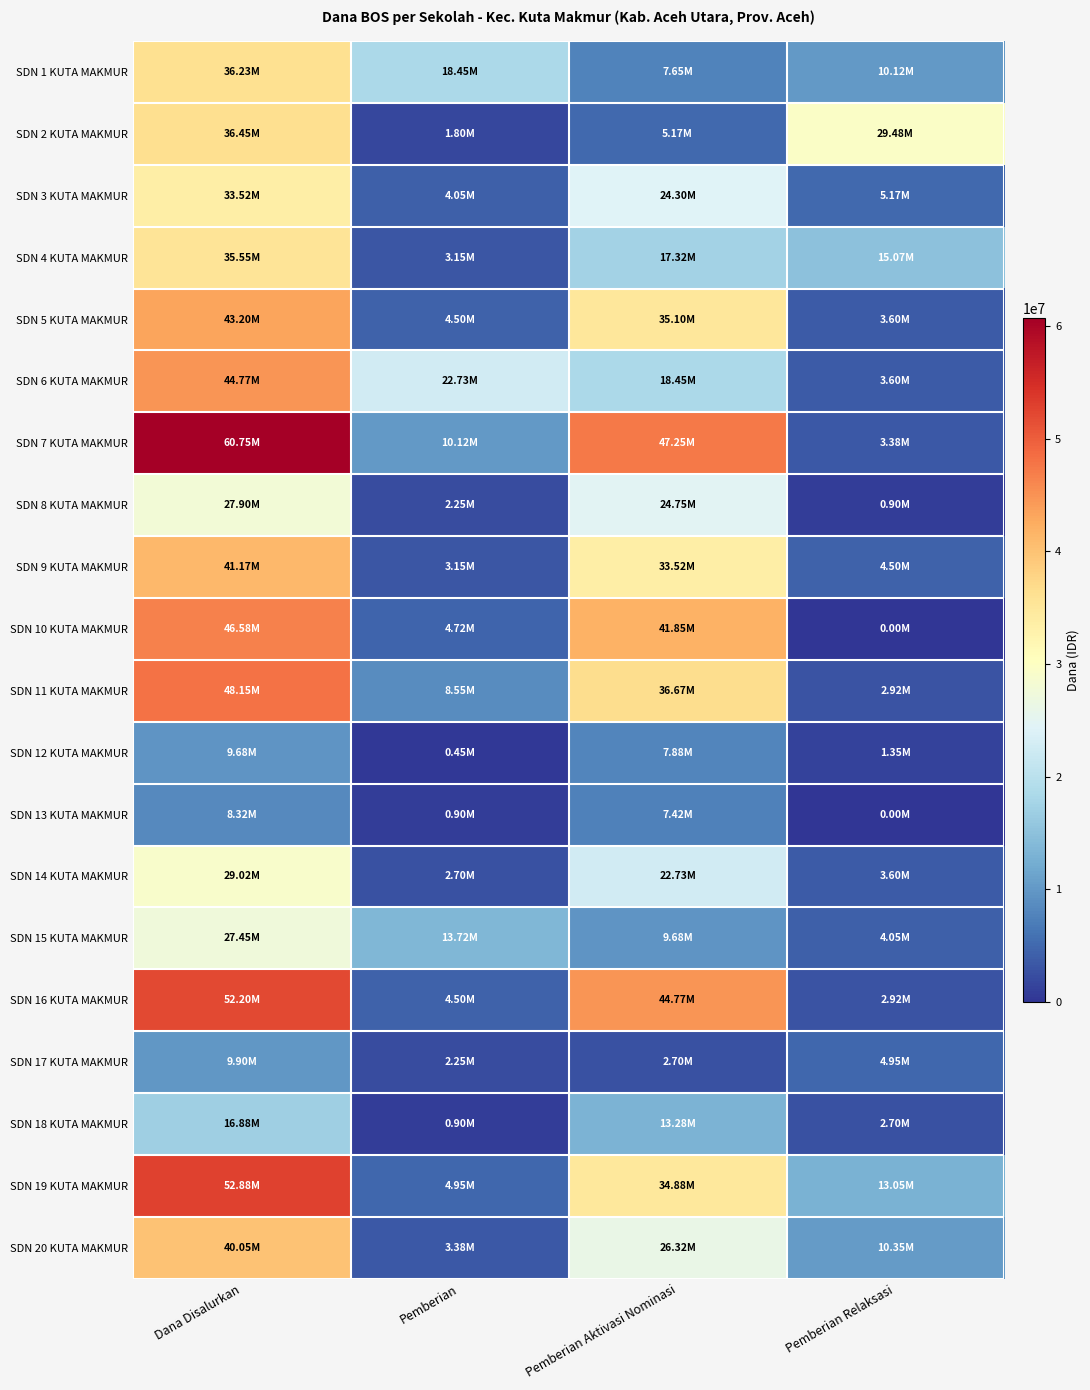

Reading left to right, what are all the values shown in this chart?

SDN 1 KUTA MAKMUR: Dana Disalurkan=36225000	Pemberian=18450000	Pemberian Aktivasi Nominasi=7650000	Pemberian Relaksasi=10125000
SDN 2 KUTA MAKMUR: Dana Disalurkan=36450000	Pemberian=1800000	Pemberian Aktivasi Nominasi=5175000	Pemberian Relaksasi=29475000
SDN 3 KUTA MAKMUR: Dana Disalurkan=33525000	Pemberian=4050000	Pemberian Aktivasi Nominasi=24300000	Pemberian Relaksasi=5175000
SDN 4 KUTA MAKMUR: Dana Disalurkan=35550000	Pemberian=3150000	Pemberian Aktivasi Nominasi=17325000	Pemberian Relaksasi=15075000
SDN 5 KUTA MAKMUR: Dana Disalurkan=43200000	Pemberian=4500000	Pemberian Aktivasi Nominasi=35100000	Pemberian Relaksasi=3600000
SDN 6 KUTA MAKMUR: Dana Disalurkan=44775000	Pemberian=22725000	Pemberian Aktivasi Nominasi=18450000	Pemberian Relaksasi=3600000
SDN 7 KUTA MAKMUR: Dana Disalurkan=60750000	Pemberian=10125000	Pemberian Aktivasi Nominasi=47250000	Pemberian Relaksasi=3375000
SDN 8 KUTA MAKMUR: Dana Disalurkan=27900000	Pemberian=2250000	Pemberian Aktivasi Nominasi=24750000	Pemberian Relaksasi=900000
SDN 9 KUTA MAKMUR: Dana Disalurkan=41175000	Pemberian=3150000	Pemberian Aktivasi Nominasi=33525000	Pemberian Relaksasi=4500000
SDN 10 KUTA MAKMUR: Dana Disalurkan=46575000	Pemberian=4725000	Pemberian Aktivasi Nominasi=41850000	Pemberian Relaksasi=0
SDN 11 KUTA MAKMUR: Dana Disalurkan=48150000	Pemberian=8550000	Pemberian Aktivasi Nominasi=36675000	Pemberian Relaksasi=2925000
SDN 12 KUTA MAKMUR: Dana Disalurkan=9675000	Pemberian=450000	Pemberian Aktivasi Nominasi=7875000	Pemberian Relaksasi=1350000
SDN 13 KUTA MAKMUR: Dana Disalurkan=8325000	Pemberian=900000	Pemberian Aktivasi Nominasi=7425000	Pemberian Relaksasi=0
SDN 14 KUTA MAKMUR: Dana Disalurkan=29025000	Pemberian=2700000	Pemberian Aktivasi Nominasi=22725000	Pemberian Relaksasi=3600000
SDN 15 KUTA MAKMUR: Dana Disalurkan=27450000	Pemberian=13725000	Pemberian Aktivasi Nominasi=9675000	Pemberian Relaksasi=4050000
SDN 16 KUTA MAKMUR: Dana Disalurkan=52200000	Pemberian=4500000	Pemberian Aktivasi Nominasi=44775000	Pemberian Relaksasi=2925000
SDN 17 KUTA MAKMUR: Dana Disalurkan=9900000	Pemberian=2250000	Pemberian Aktivasi Nominasi=2700000	Pemberian Relaksasi=4950000
SDN 18 KUTA MAKMUR: Dana Disalurkan=16875000	Pemberian=900000	Pemberian Aktivasi Nominasi=13275000	Pemberian Relaksasi=2700000
SDN 19 KUTA MAKMUR: Dana Disalurkan=52875000	Pemberian=4950000	Pemberian Aktivasi Nominasi=34875000	Pemberian Relaksasi=13050000
SDN 20 KUTA MAKMUR: Dana Disalurkan=40050000	Pemberian=3375000	Pemberian Aktivasi Nominasi=26325000	Pemberian Relaksasi=10350000